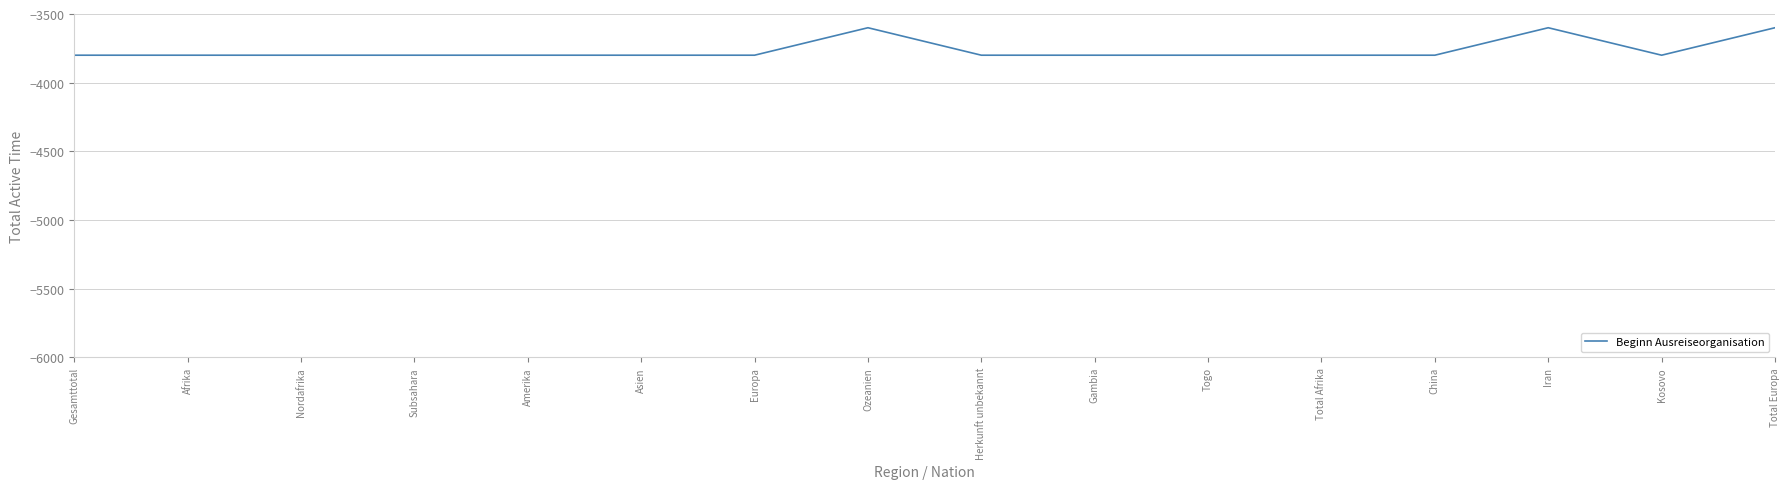

What value does the data have at Herkunft unbekannt?

-3800